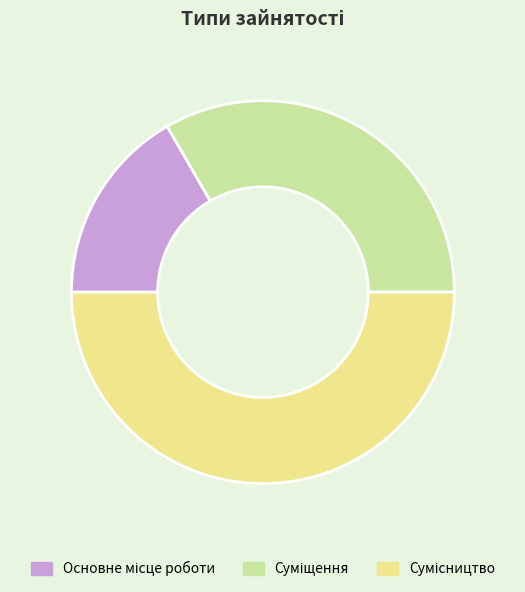

True or false: Сумісництво accounts for 50% of the total.

True